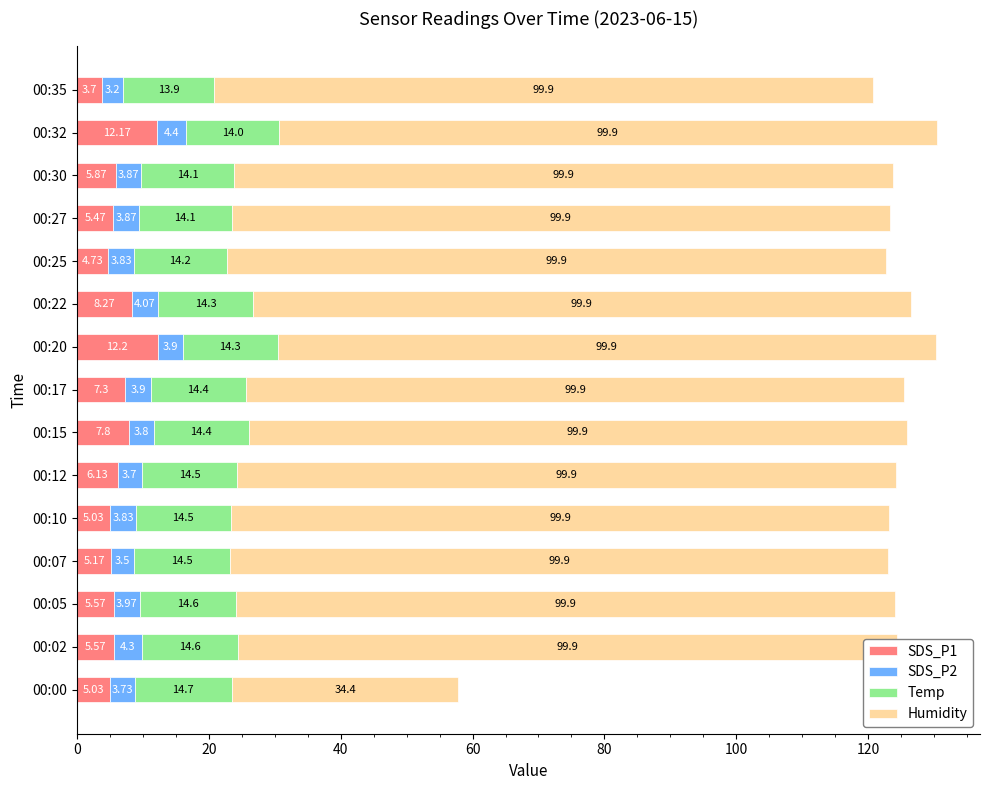

Reading left to right, what are all the values shown in this chart?

SDS_P1: 5.0	5.6	5.6	5.2	5.0	6.1	7.8	7.3	12.2	8.3	4.7	5.5	5.9	12.2	3.7
SDS_P2: 3.7	4.3	4.0	3.5	3.8	3.7	3.8	3.9	3.9	4.1	3.8	3.9	3.9	4.4	3.2
Temp: 14.7	14.6	14.6	14.5	14.5	14.5	14.4	14.4	14.3	14.3	14.2	14.1	14.1	14.0	13.9
Humidity: 34.4	99.9	99.9	99.9	99.9	99.9	99.9	99.9	99.9	99.9	99.9	99.9	99.9	99.9	99.9